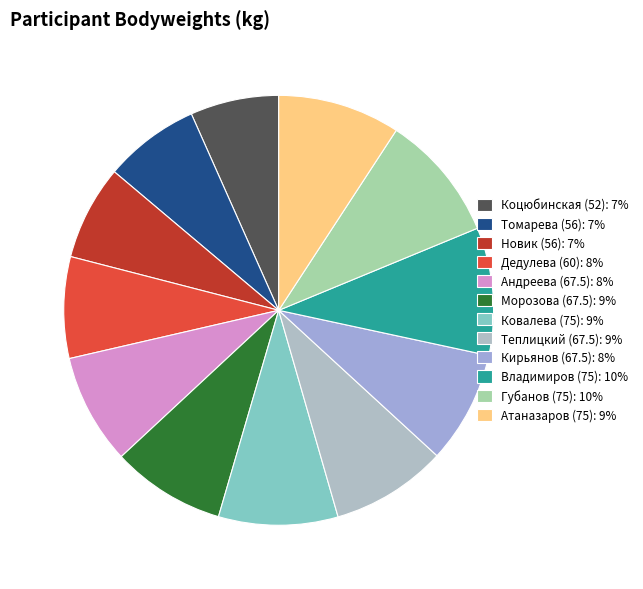

Combined, do Кирьянов (67.5) and Теплицкий (67.5) account for over 50%?

No